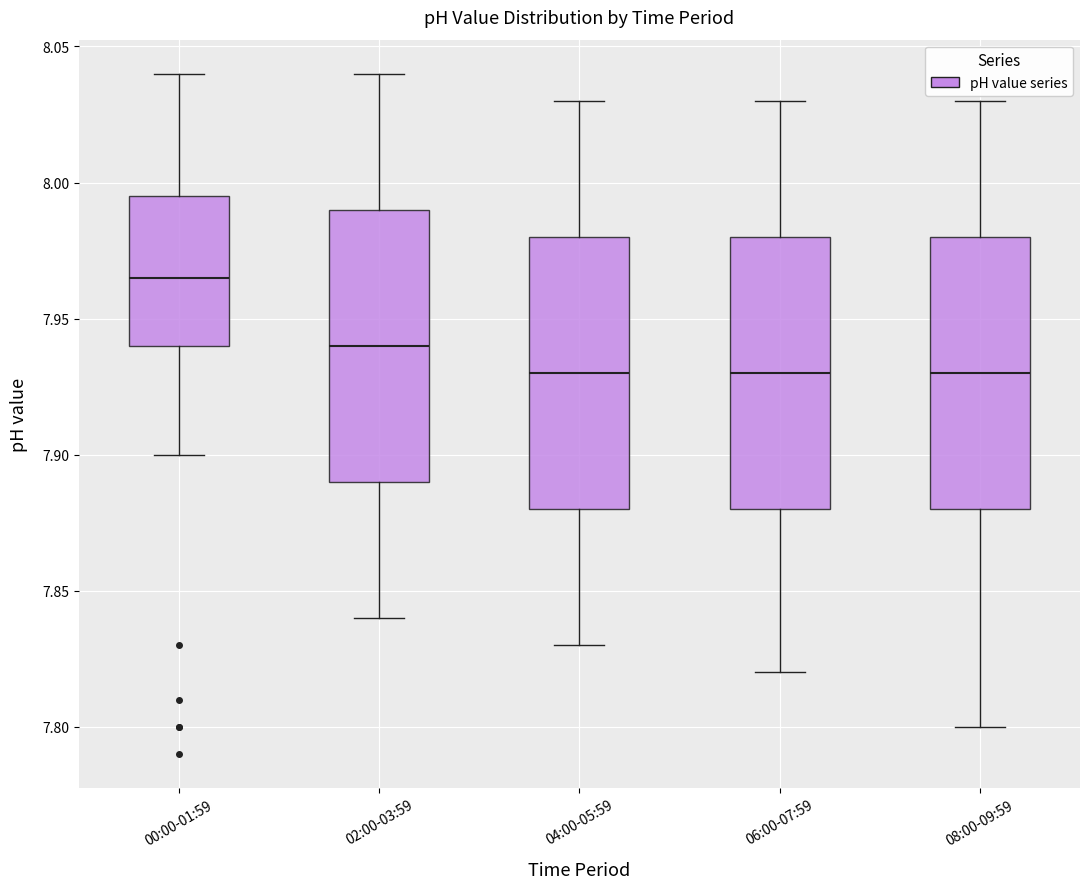

Reading left to right, read every box against the y-axis: the position of its median line, the range the box covers, and the ends of its whiskers. The values are not printed on the chart, so give them approximately, as read against the axis.

00:00-01:59: median 7.965, box 7.940 to 7.995, whiskers 7.900 to 8.040
02:00-03:59: median 7.940, box 7.890 to 7.990, whiskers 7.840 to 8.040
04:00-05:59: median 7.930, box 7.880 to 7.980, whiskers 7.830 to 8.030
06:00-07:59: median 7.930, box 7.880 to 7.980, whiskers 7.820 to 8.030
08:00-09:59: median 7.930, box 7.880 to 7.980, whiskers 7.800 to 8.030